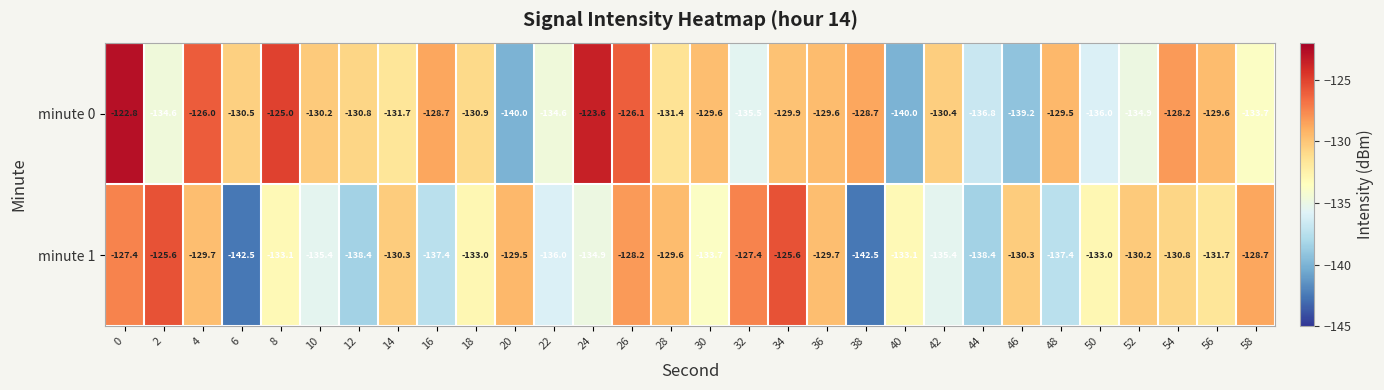

Which series has the largest range (max minus min)?

minute 0